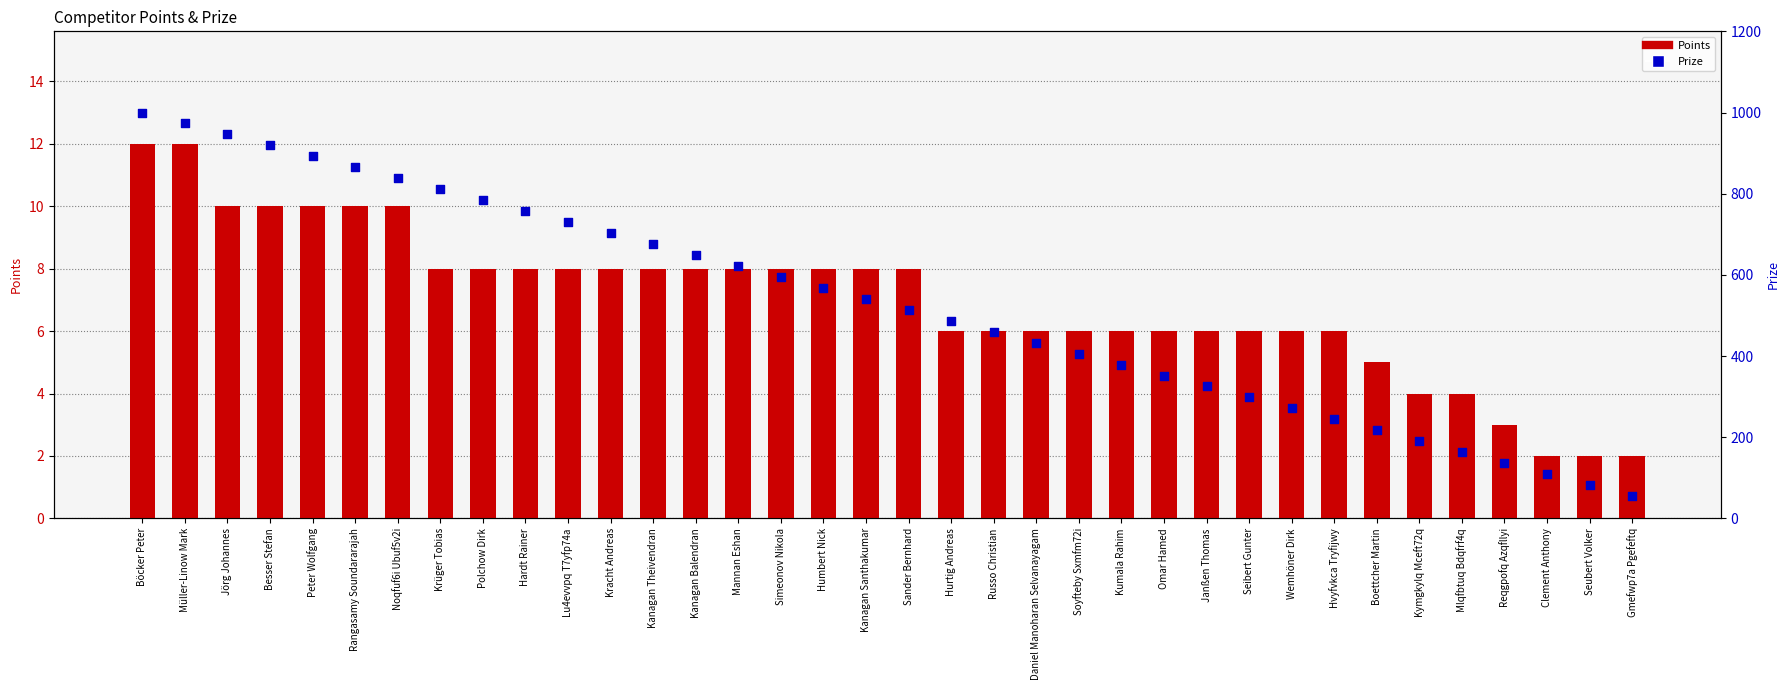

Which series has the largest Y range (max minus min)?

Prize